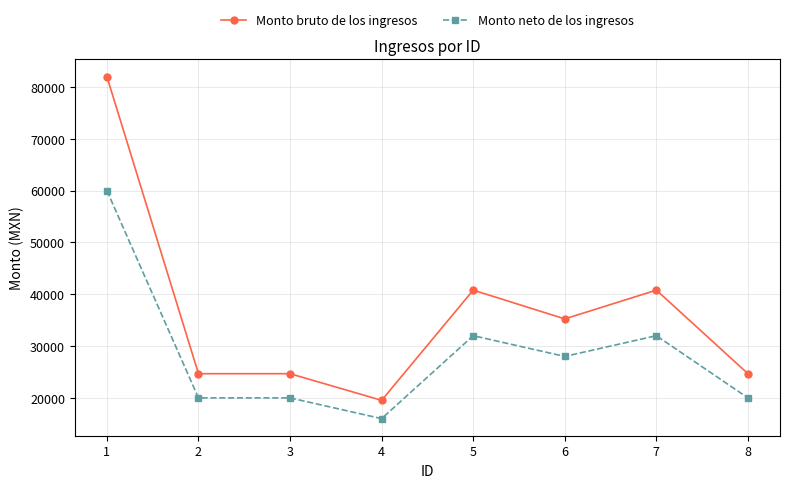

True or false: Monto bruto de los ingresos and Monto neto de los ingresos intersect in this chart.

False